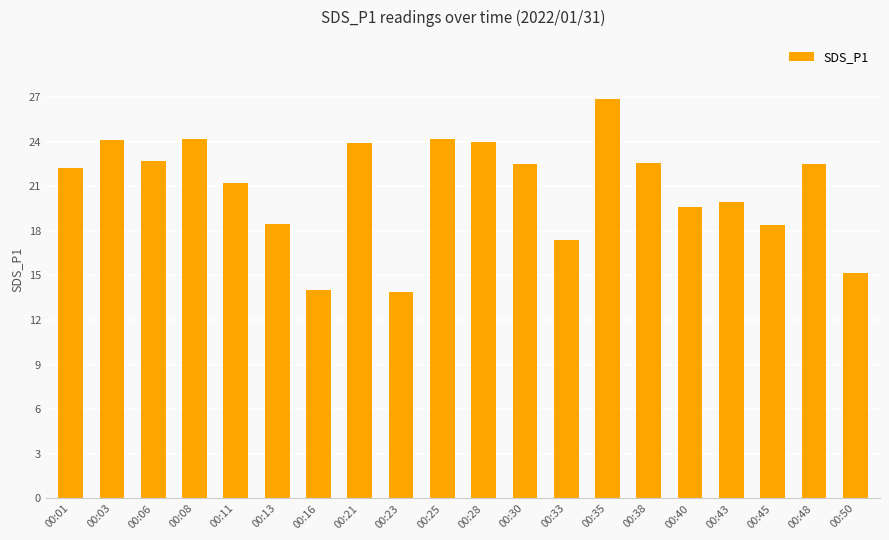

Where is the data nearest to the value 20?

00:43